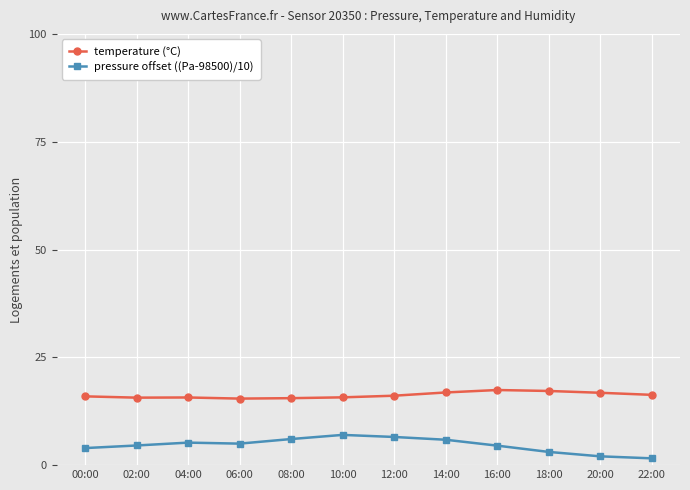

True or false: temperature (°C) has more than 1 points higher than both neighbors.

True